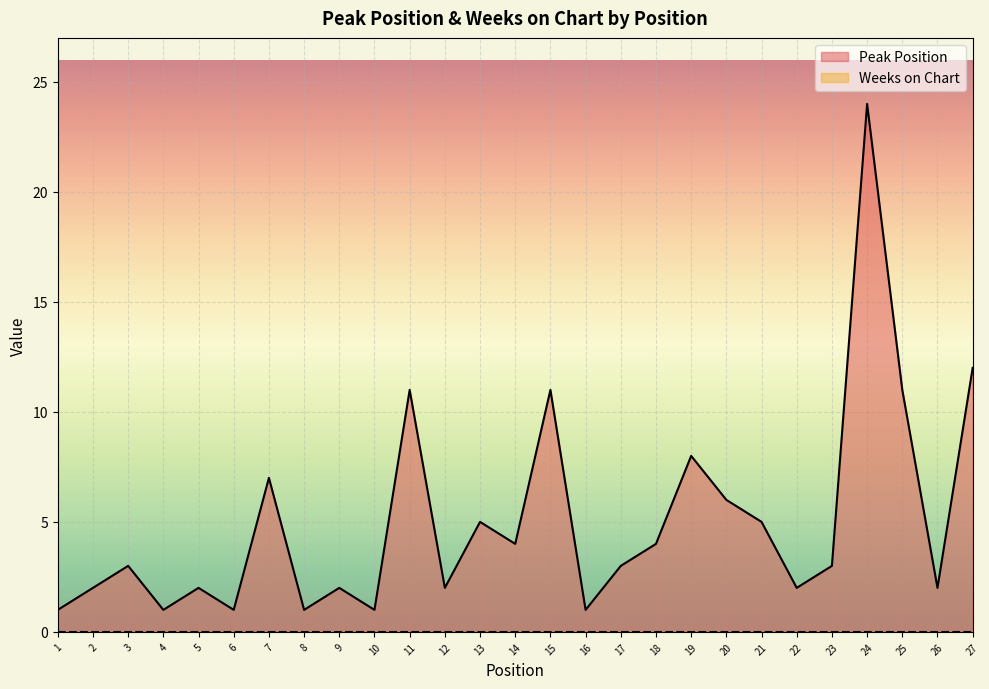

Reading right to left, transcribe all the data shown in this chart.

12	2	11	24	3	2	5	6	8	4	3	1	11	4	5	2	11	1	2	1	7	1	2	1	3	2	1